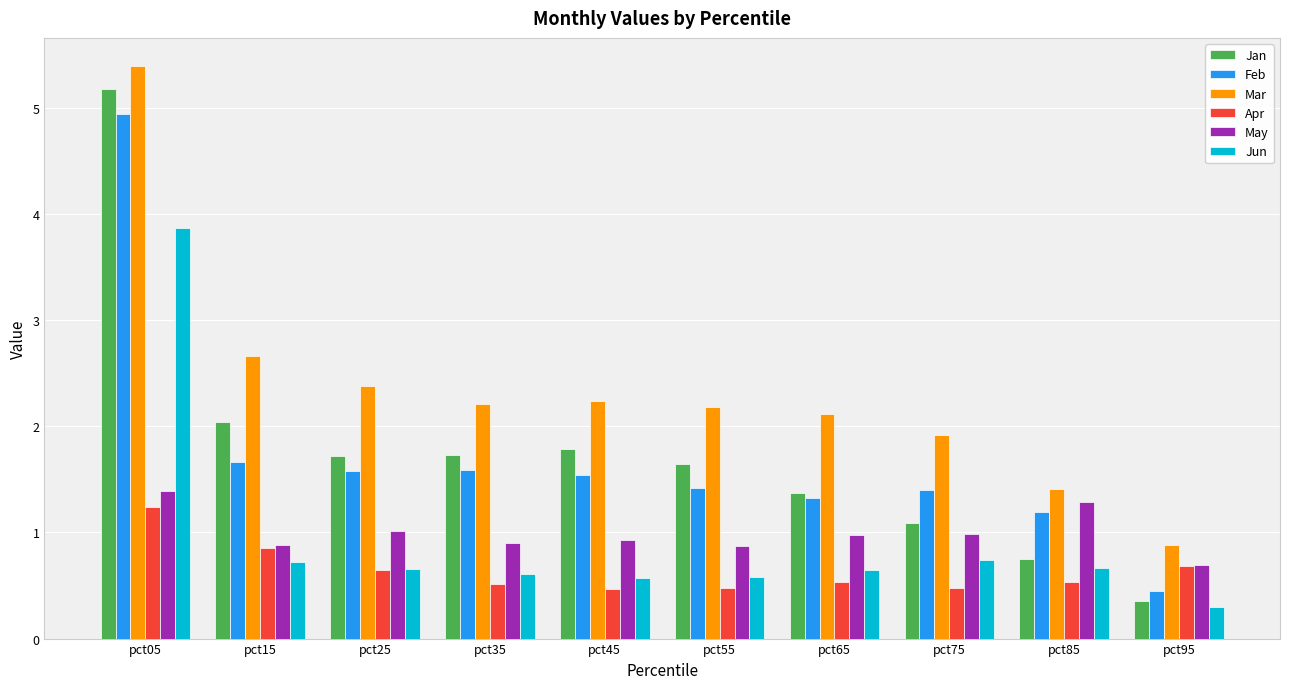

Between pct45 and pct95, which series saw the biggest shift?

Jan